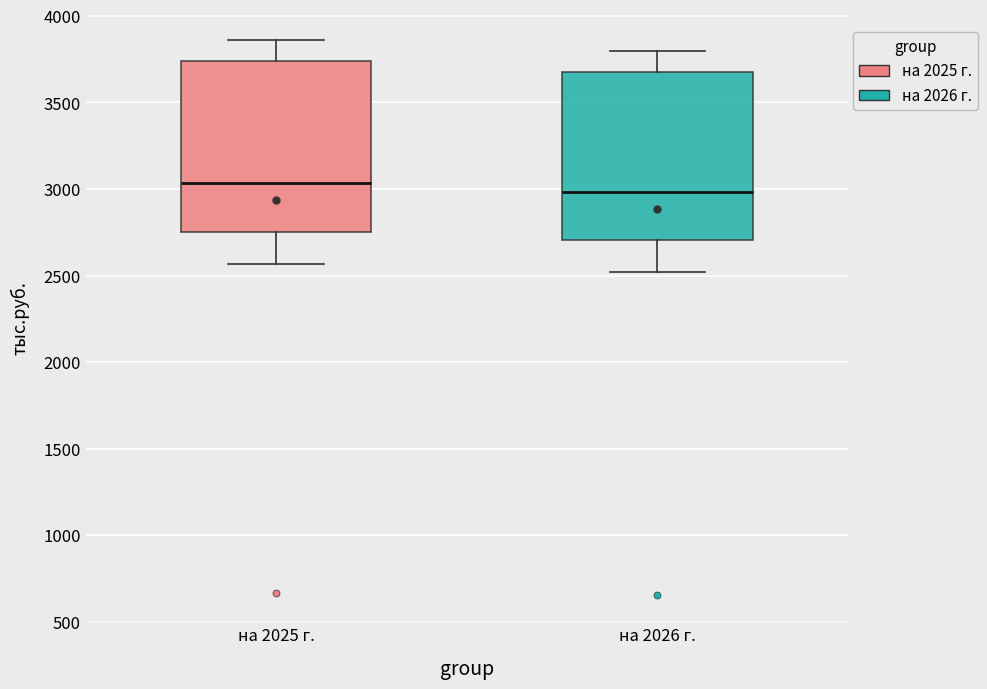

Where is the upper edge of the box for на 2026 г. on the y-axis? The values are not printed on the chart, so give them approximately, as read against the axis.

3700